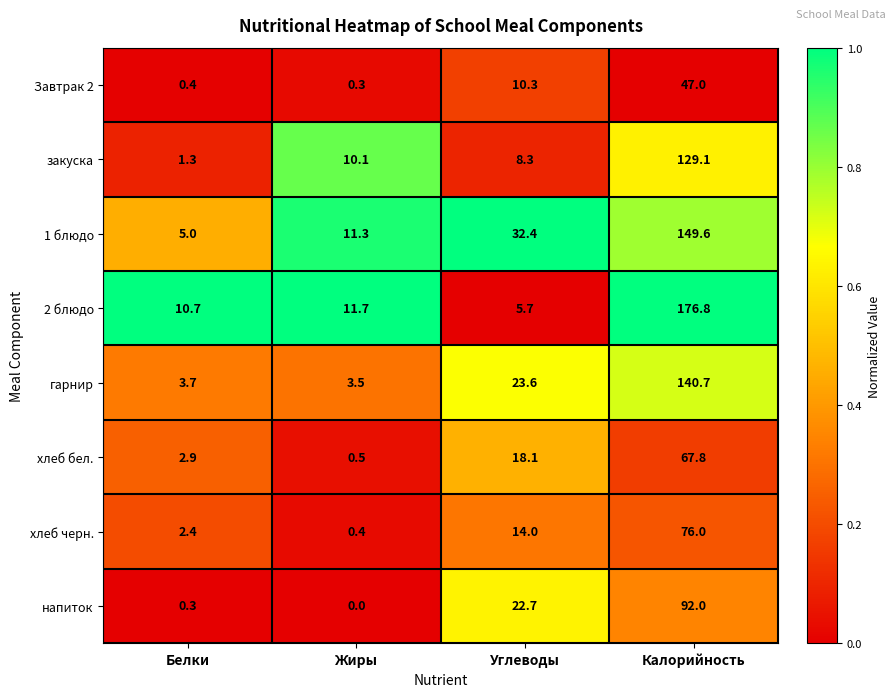

What is the sum of the 2 блюдо values at Углеводы and Белки?

16.4